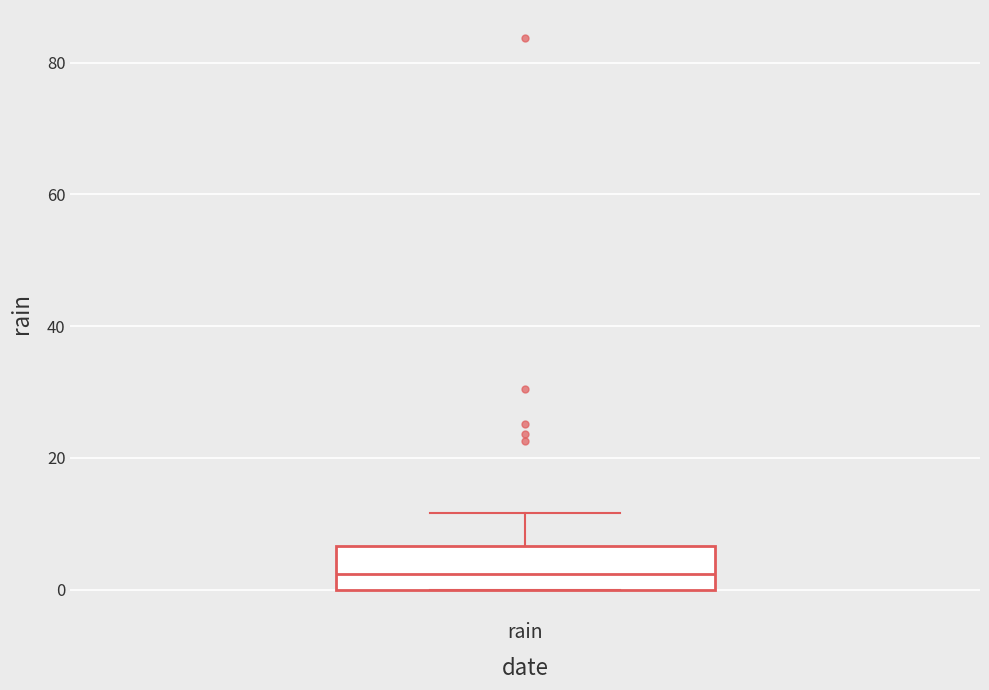

Where is the lower edge of the box for rain on the y-axis? The values are not printed on the chart, so give them approximately, as read against the axis.

0